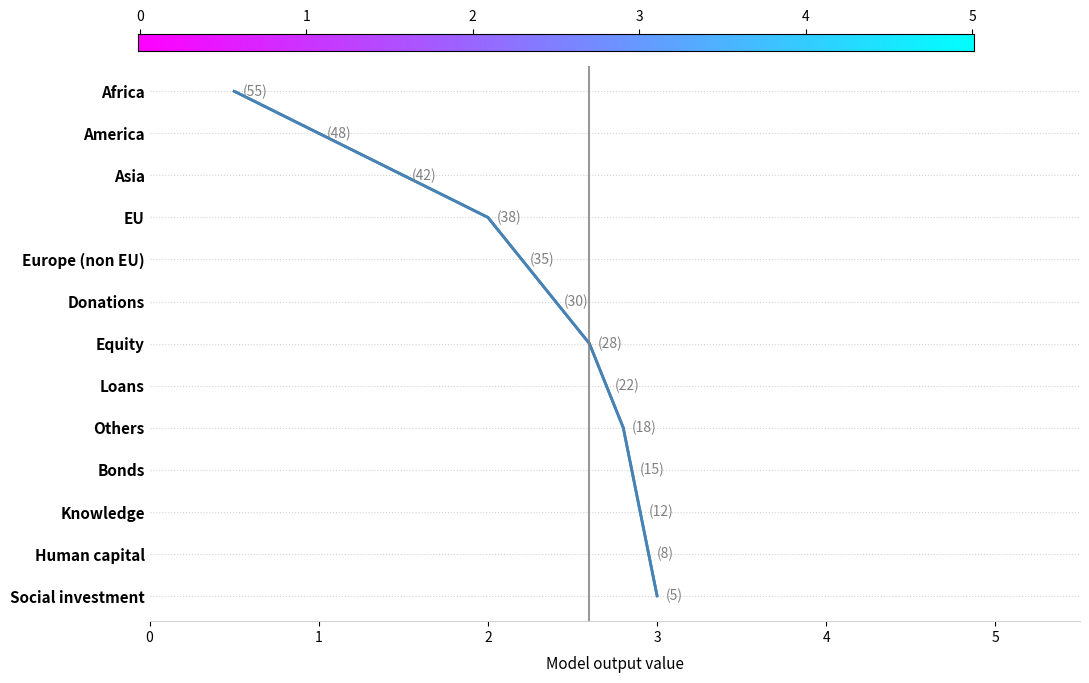

List the labels in order of value, largest first.

Africa, America, Asia, EU, Europe (non EU), Donations, Equity, Loans, Others, Bonds, Knowledge, Human capital, Social investment